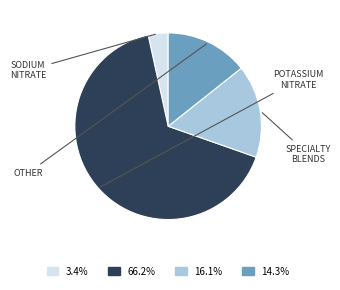

Is there a majority slice in this chart?

Yes